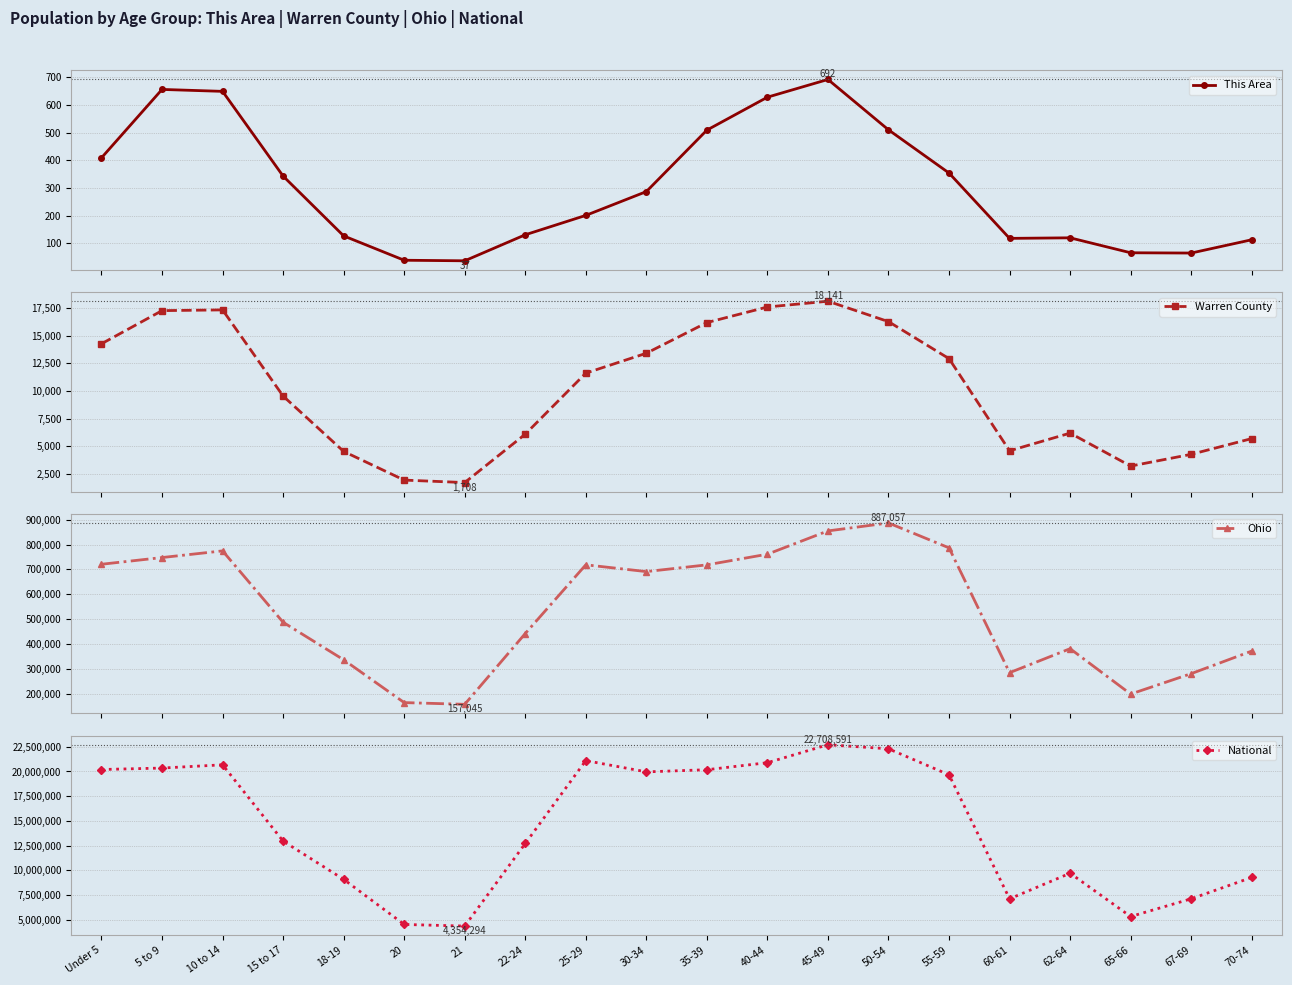

What position from the right is 50-54?

7